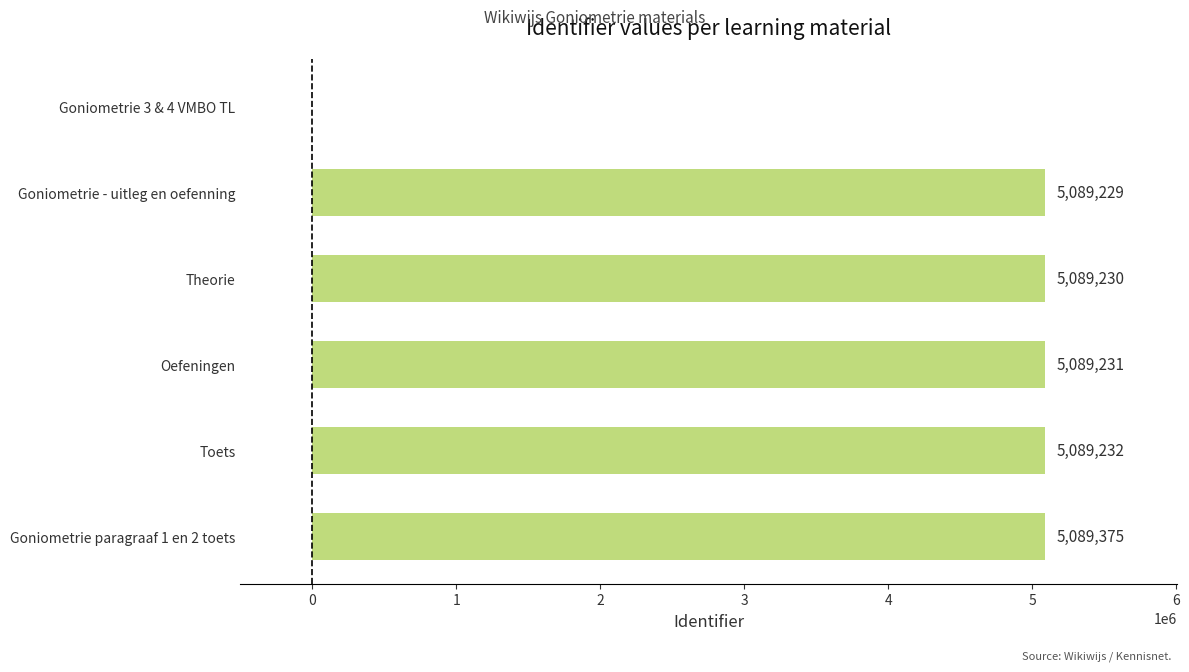

What is the change in value from Theorie to Oefeningen?

+1